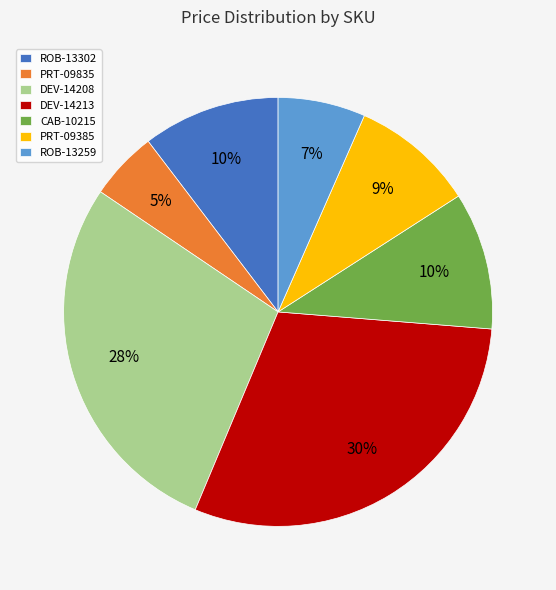

Between ROB-13259 and DEV-14213, which is larger?

DEV-14213